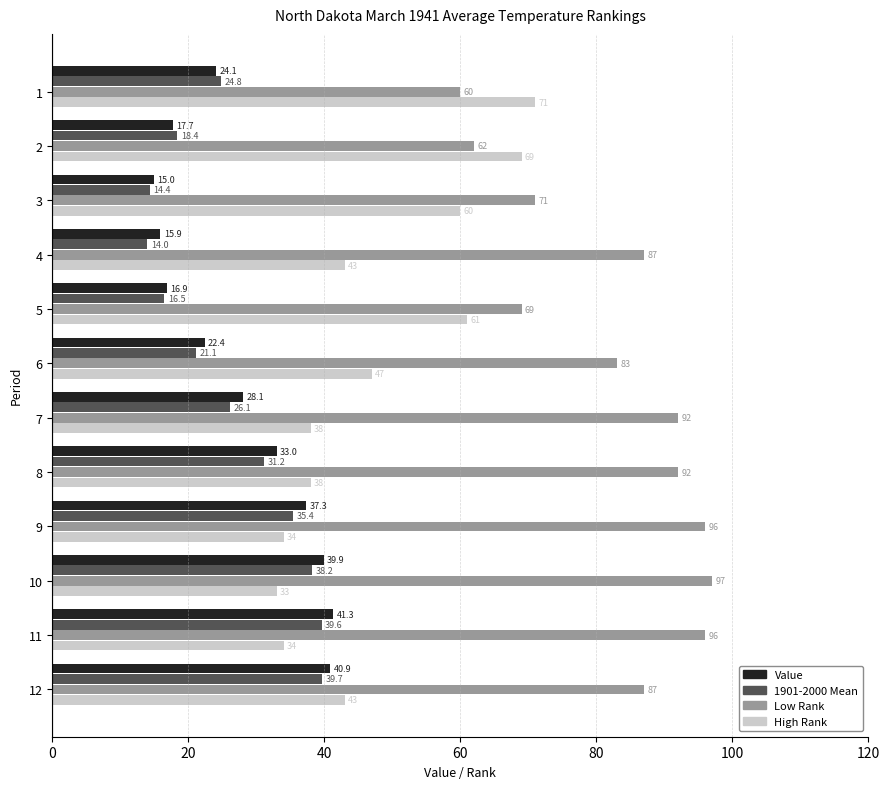

Where is 1901-2000 Mean nearest to the value 26?

7